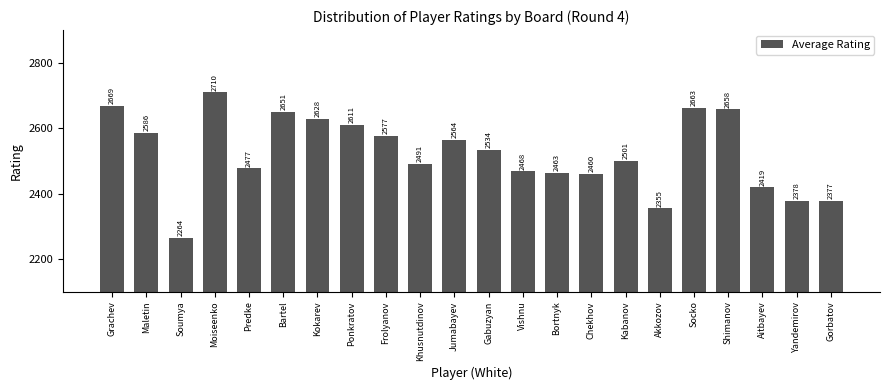

List the labels in order of value, largest first.

Moiseenko, Grachev, Socko, Shimanov, Bartel, Kokarev, Ponkratov, Maletin, Frolyanov, Jumabayev, Gabuzyan, Kabanov, Khusnutdinov, Predke, Vishnu, Bortnyk, Chekhov, Aitbayev, Yandemirov, Gorbatov, Akkozov, Soumya